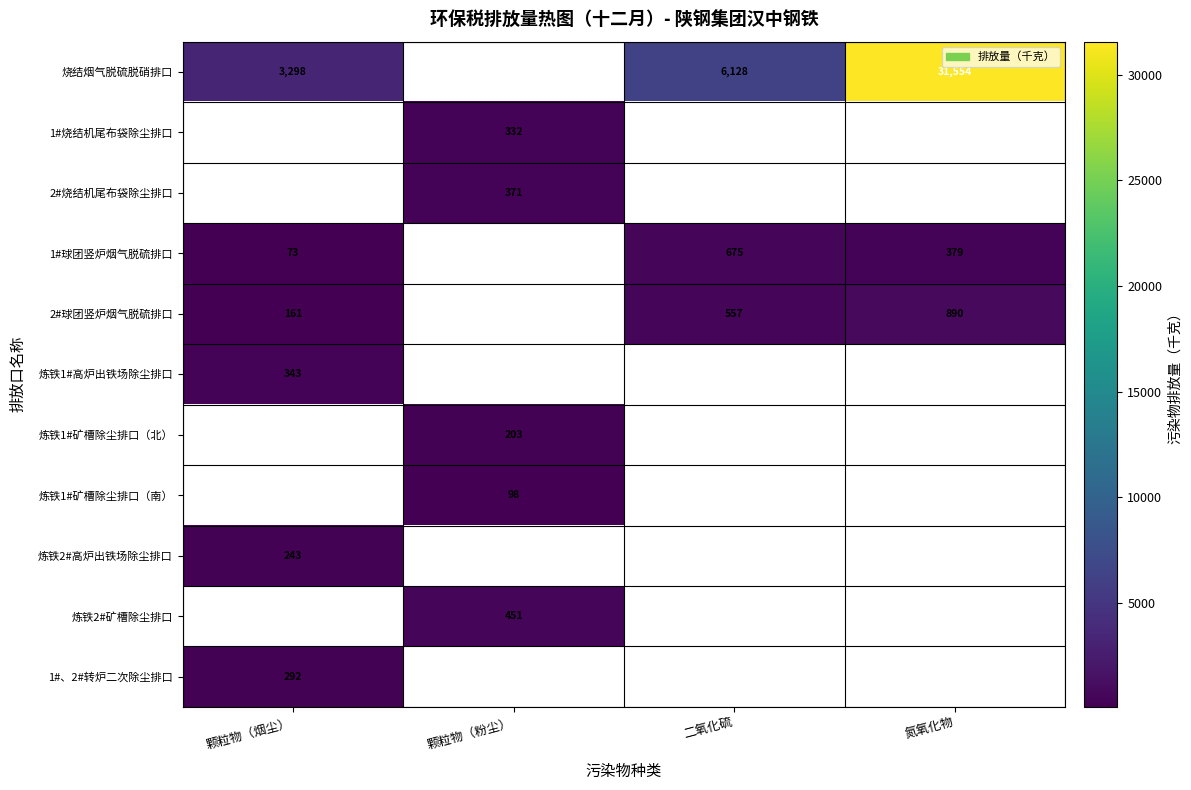

What is the spread (max minus min) of values at 氮氧化物?

31175.0